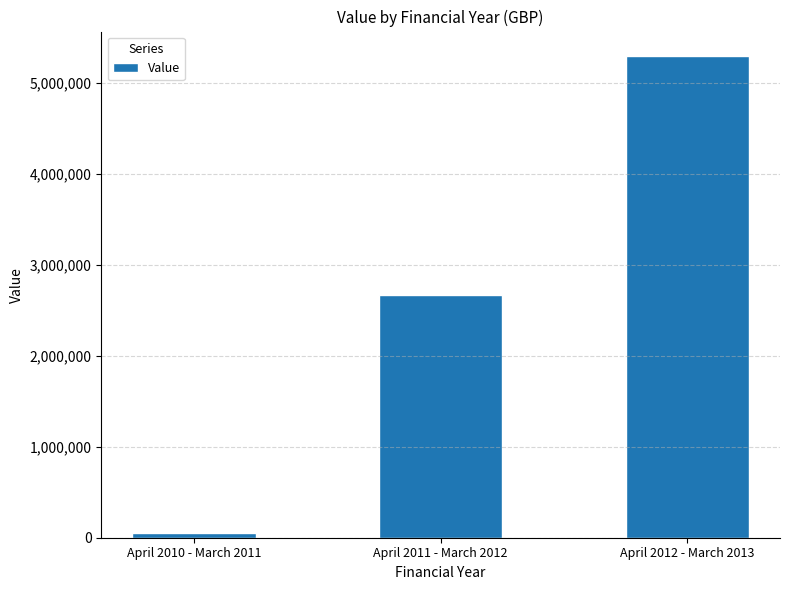

True or false: the data shows 4008911 at April 2011 - March 2012.

False